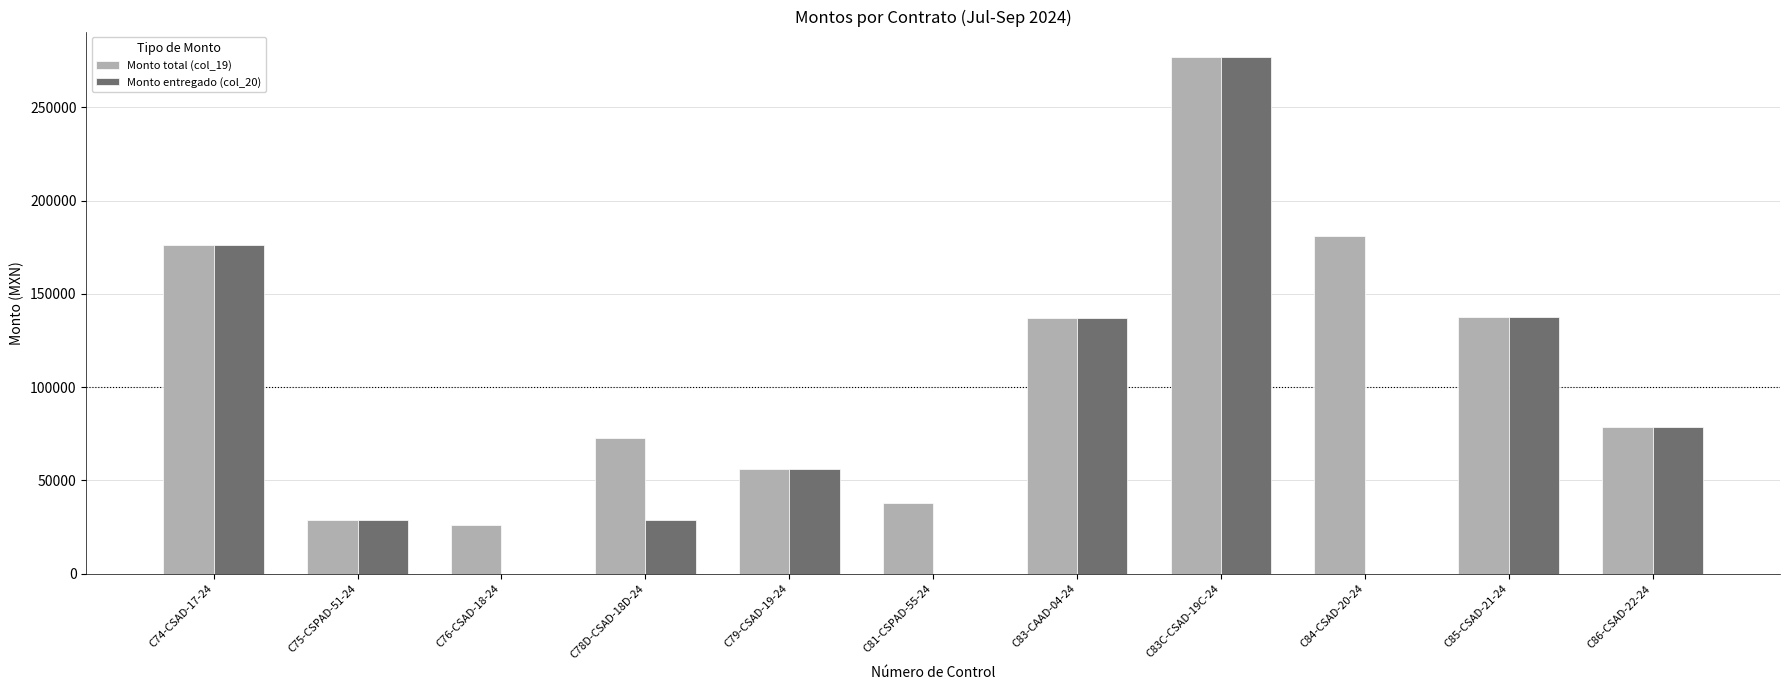

What is the highest value of the Monto entregado (col_20) series?

276709.9